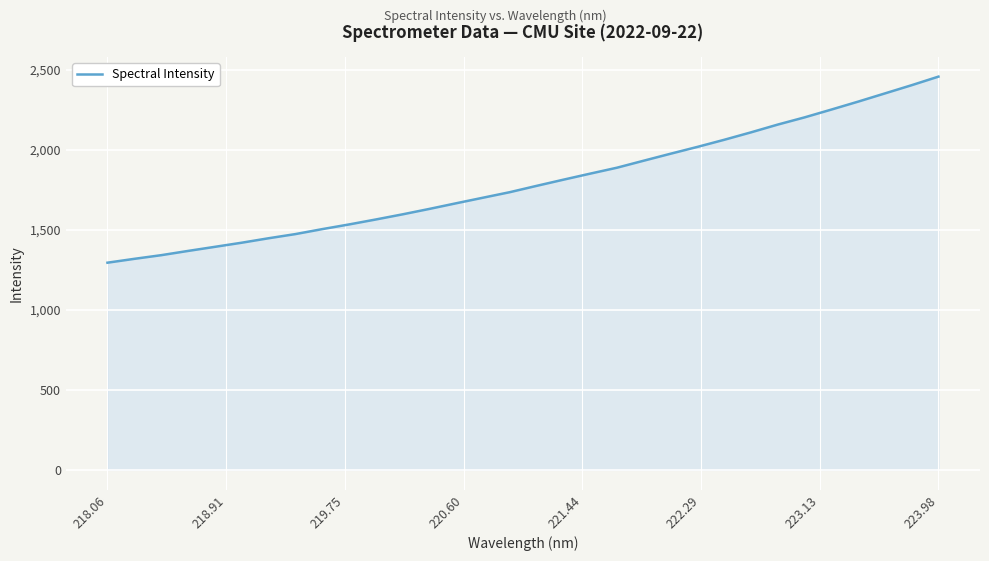

What is the difference between the maximum and minimum values?

1162.5